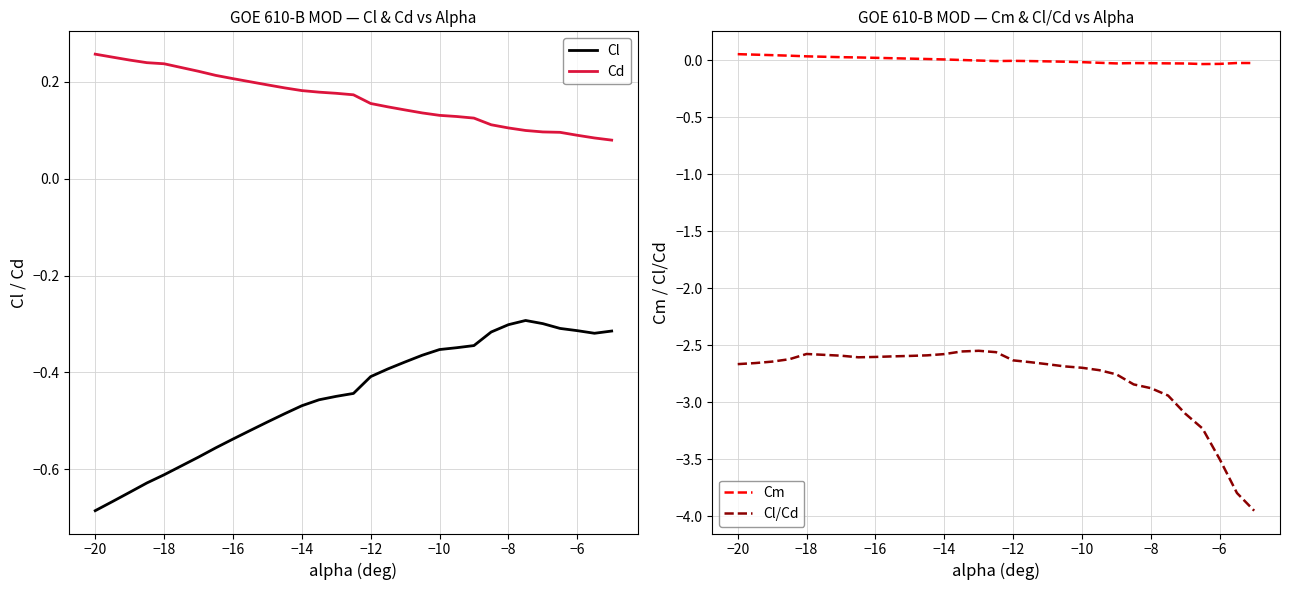

At how many categories does at least one series exceed 0?

30